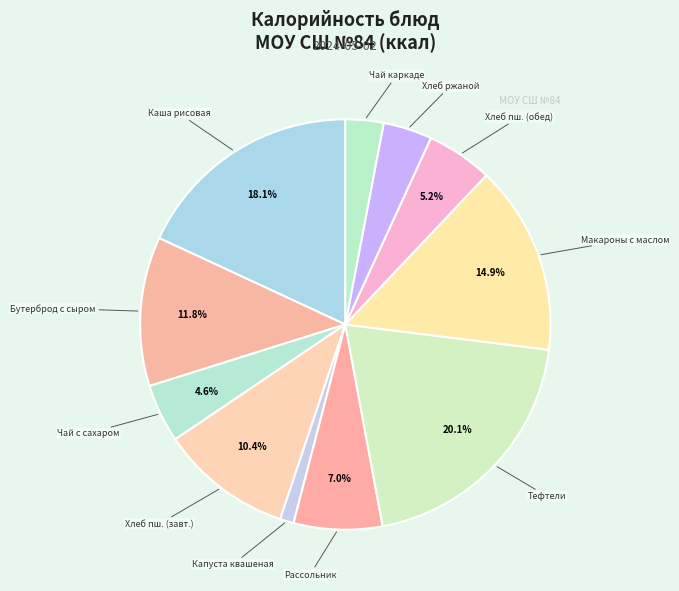

How many segments does this pie chart have?

11